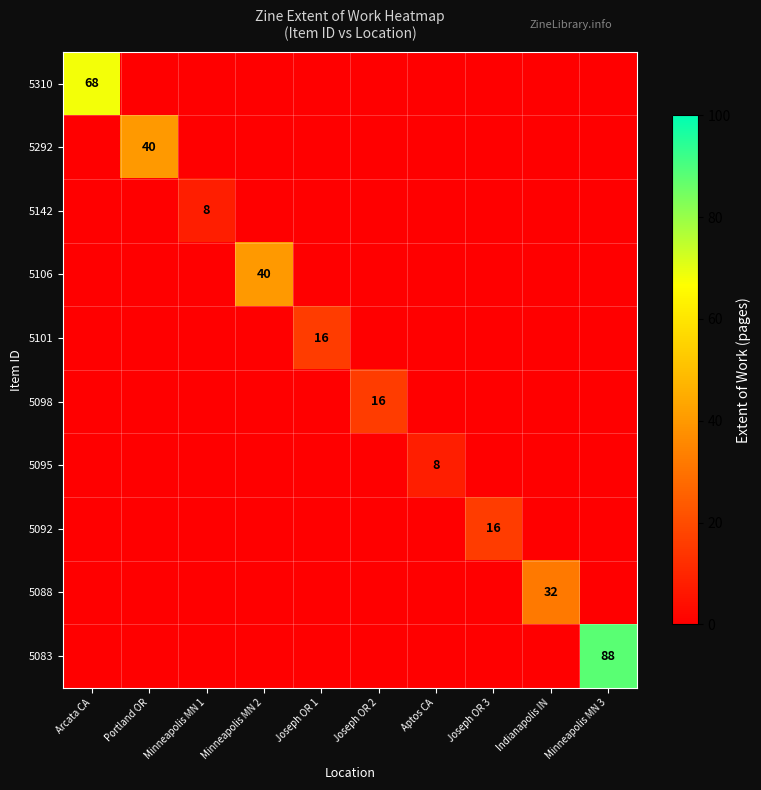

Which category has the highest value across all series?

Minneapolis MN 3